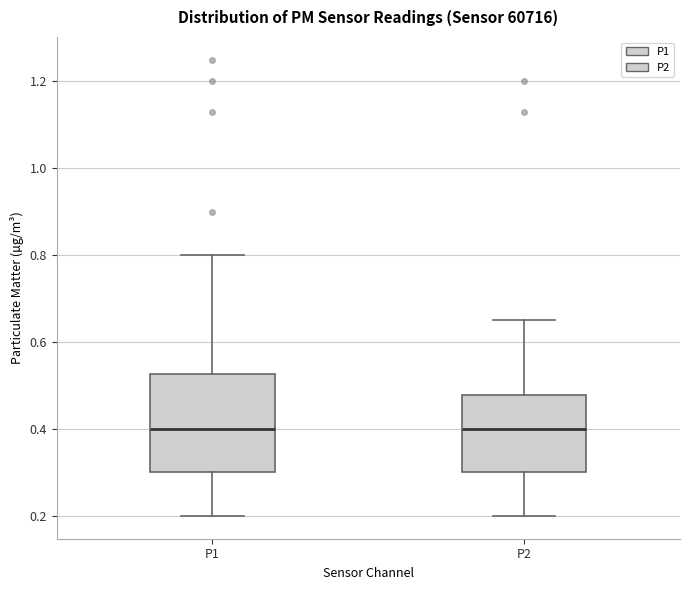

Reading left to right, transcribe this box plot: for each box, give where its median line is, the range the box spans, and where its two whiskers end, as read against the y-axis. The values are not printed on the chart, so give them approximately, as read against the axis.

P1: median 0.40, box 0.30 to 0.52, whiskers 0.20 to 0.80
P2: median 0.40, box 0.30 to 0.48, whiskers 0.20 to 0.66